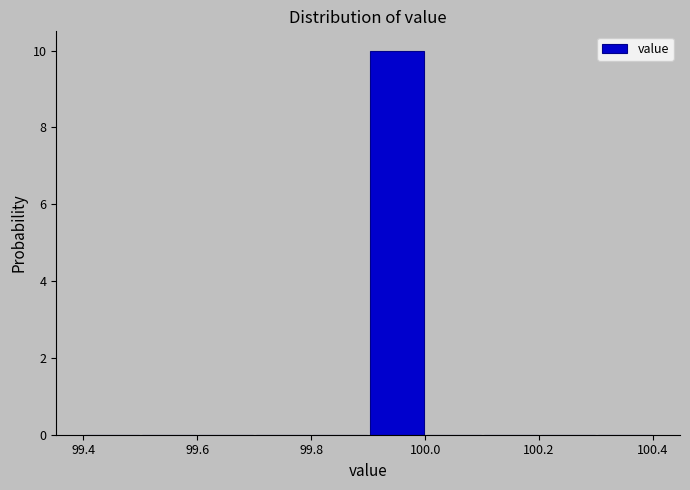

What is the height of the bar covering 99.9 to 100.0 on the x-axis? The values are not printed on the chart, so give them approximately, as read against the axis.

10